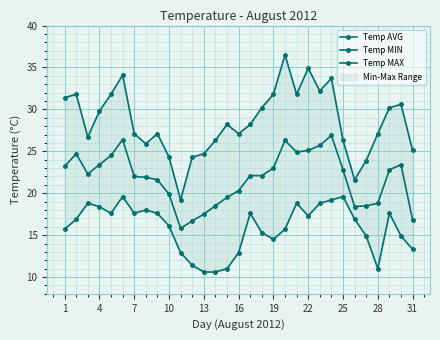

Which series has the largest range (max minus min)?

Temp MAX